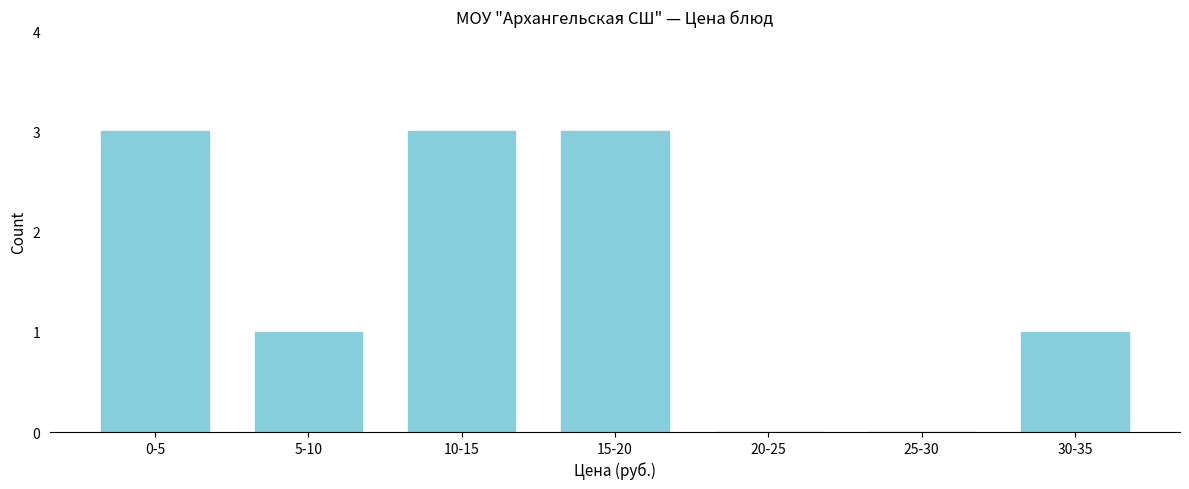

Reading left to right, extract all data points from this chart.

0-5=3	5-10=1	10-15=3	15-20=3	20-25=0	25-30=0	30-35=1